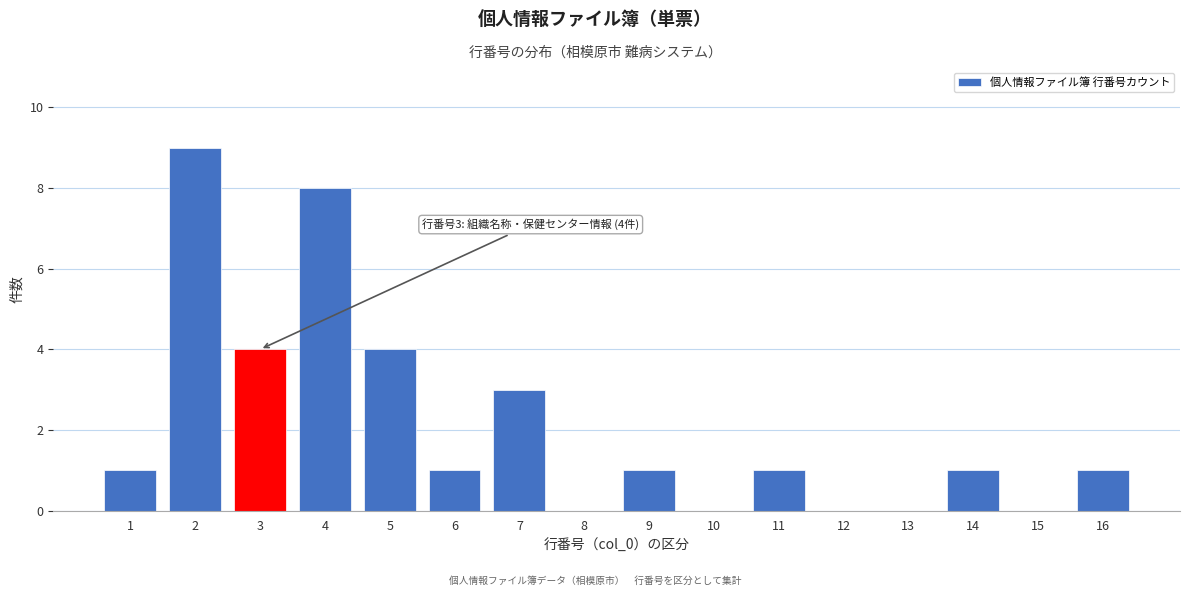

Reading right to left, what are all the values shown in this chart?

16=1	15=0	14=1	13=0	12=0	11=1	10=0	9=1	8=0	7=3	6=1	5=4	4=8	3=4	2=9	1=1